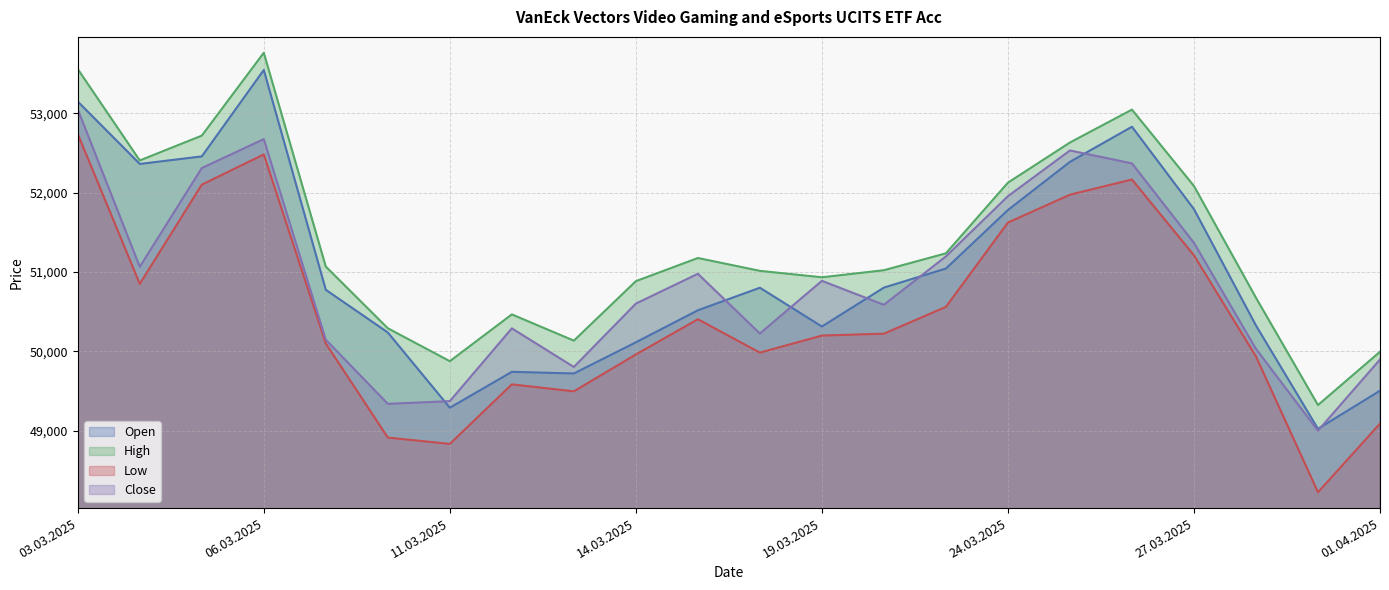

Reading left to right, what are all the values shown in this chart?

Open: 53150	52363	52458	53548	50776	50238	49289	49742	49721	50114	50518	50802	50313	50804	51044	51782	52389	52832	51793	50326	49023	49504
High: 53559	52407	52720	53765	51069	50291	49876	50466	50135	50885	51177	51015	50934	51023	51236	52127	52633	53048	52085	50676	49323	49995
Low: 52741	50851	52102	52483	50099	48913	48833	49584	49496	49961	50405	49984	50199	50223	50561	51624	51975	52167	51211	49936	48224	49089
Close: 53051	51066	52311	52676	50146	49338	49372	50290	49803	50602	50978	50225	50889	50587	51197	51956	52533	52370	51368	50031	49000	49897